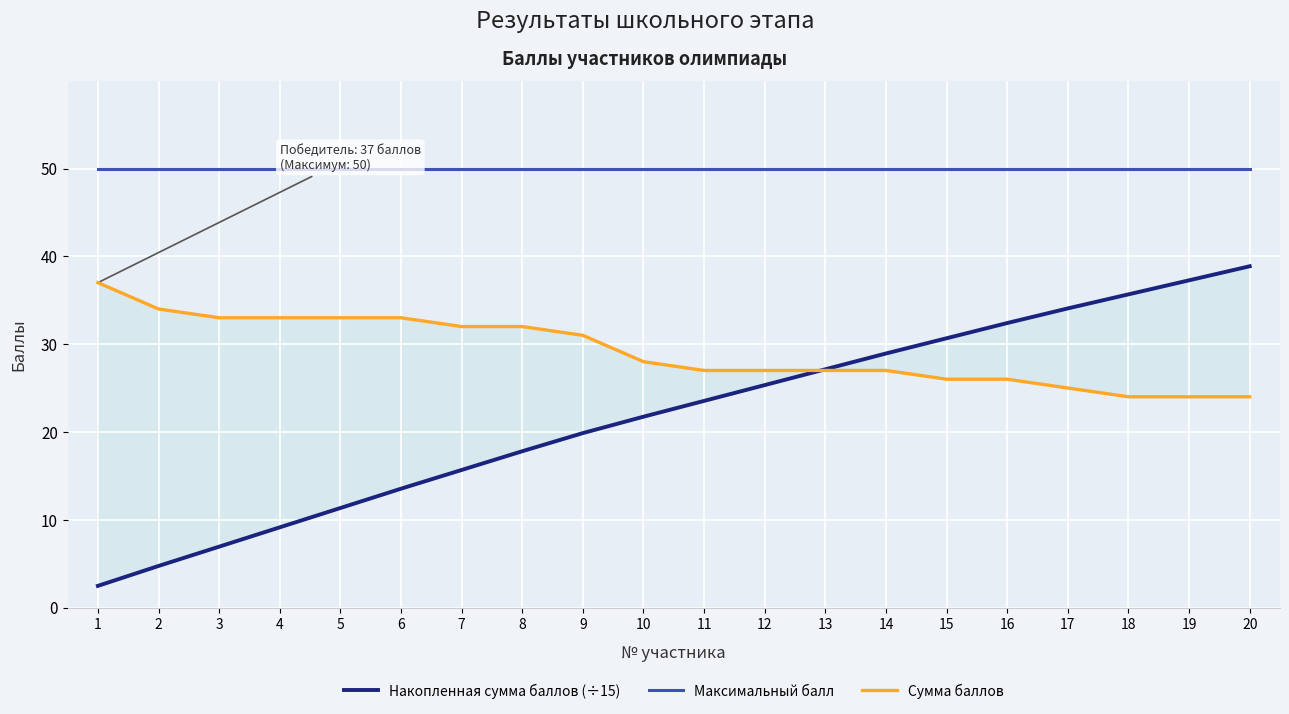

What is the value of the Сумма баллов point at the 15th from the left?

26.0